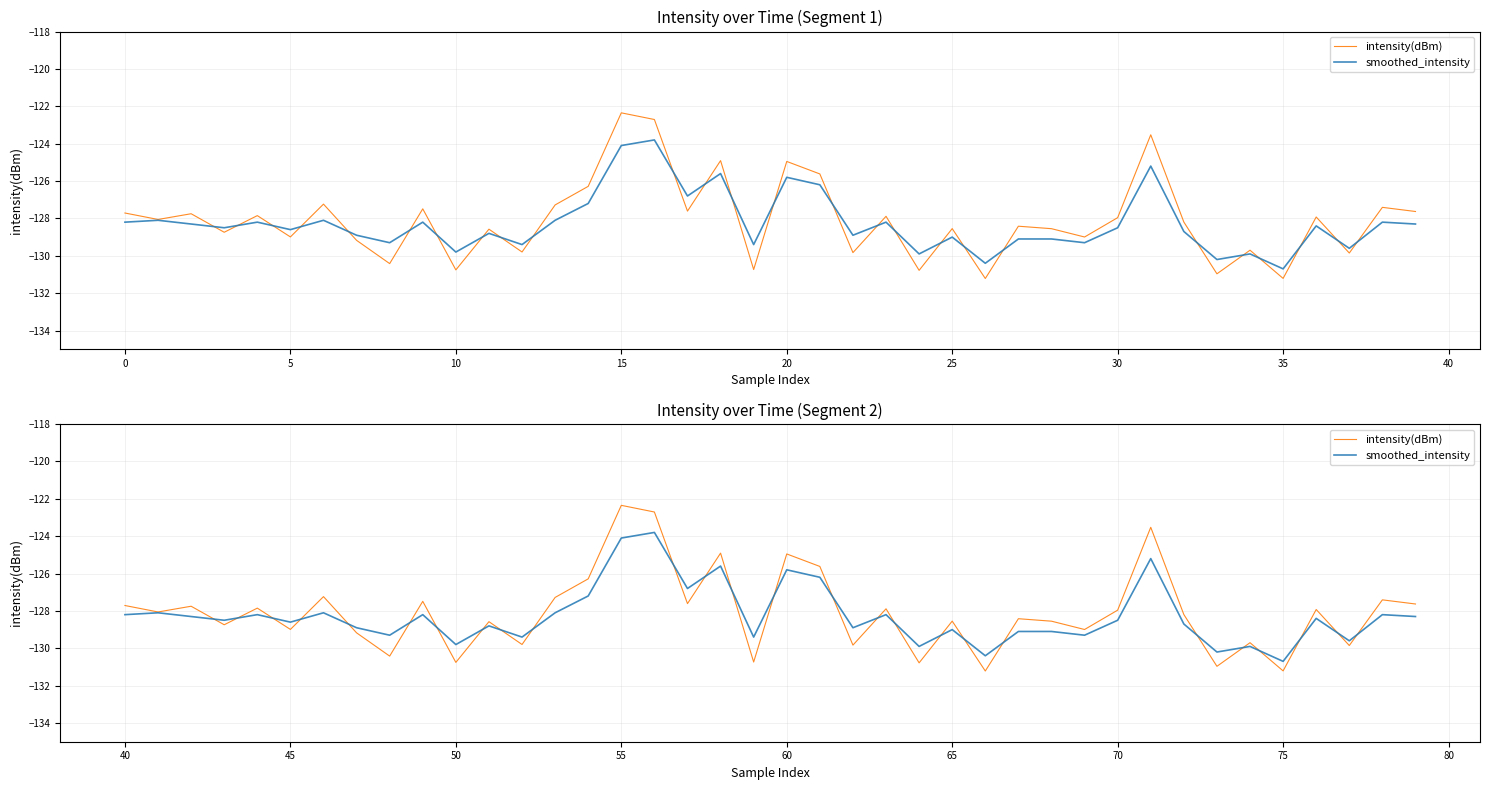

True or false: intensity(dBm) and smoothed_intensity intersect in this chart.

True